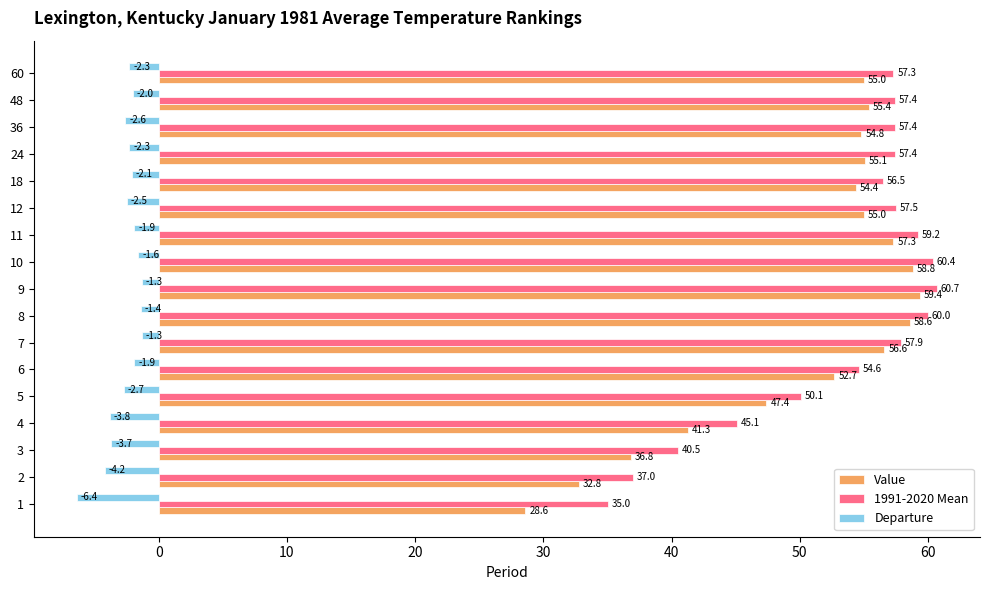

What is the difference between the highest and lowest values at 5?

52.8